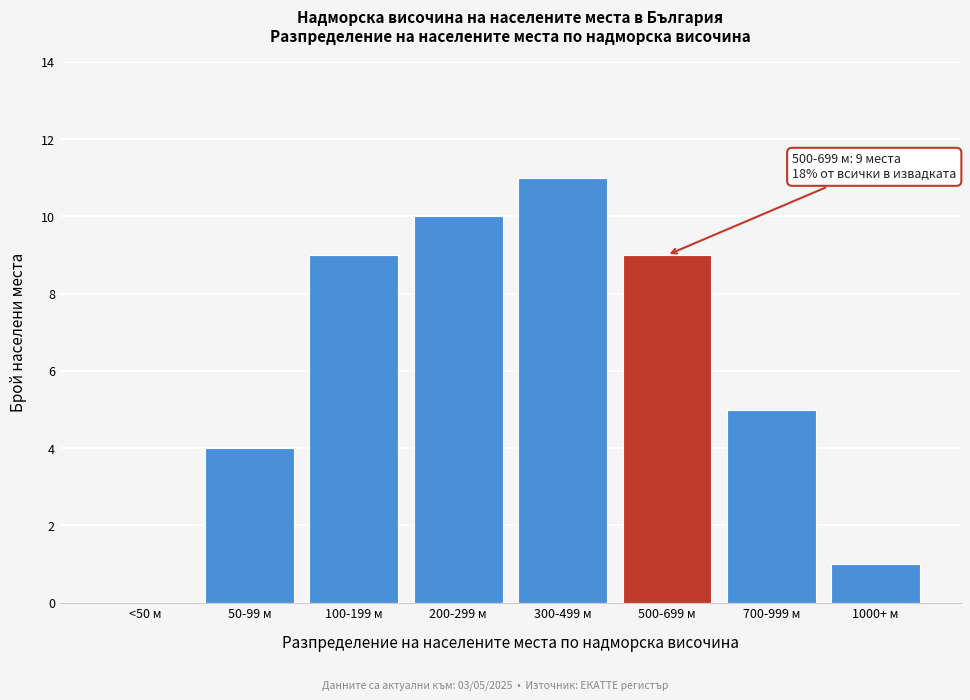

Reading left to right, list all the values displayed in this chart.

<50 м=0	50-99 м=4	100-199 м=9	200-299 м=10	300-499 м=11	500-699 м=9	700-999 м=5	1000+ м=1